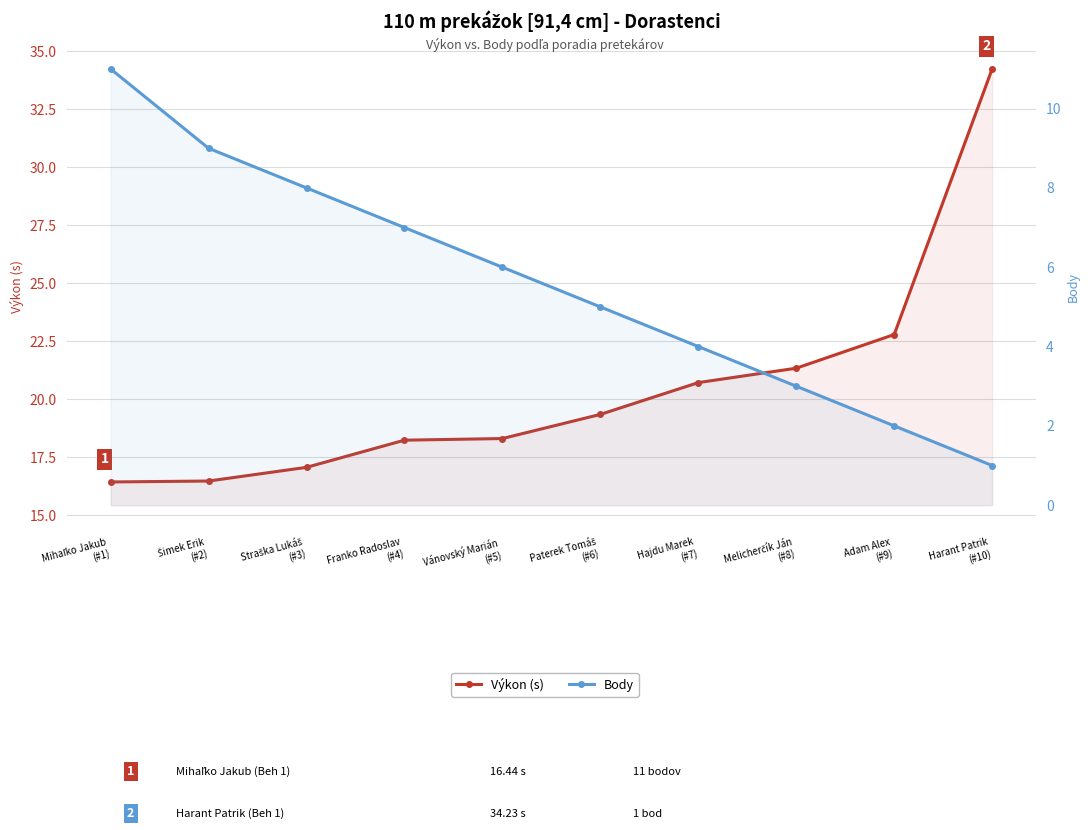

At which category does the chart reach its peak across all series?

Harant Patrik
(#10)